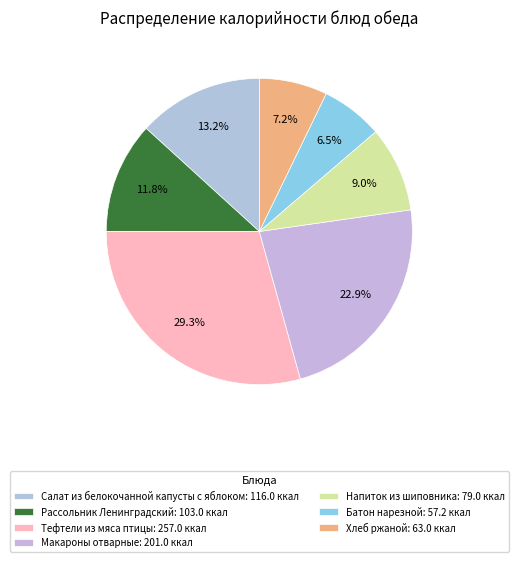

Which category has the biggest portion of the pie?

Тефтели из мяса птицы